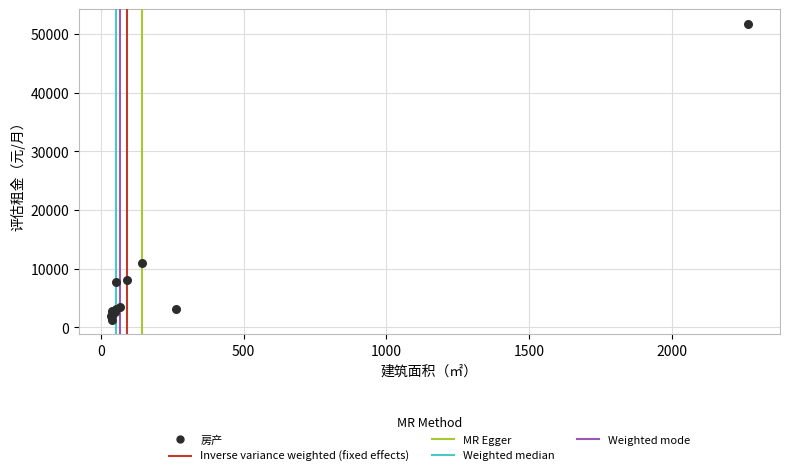

What Y value in the scatter plot is closest to 26502?

10956